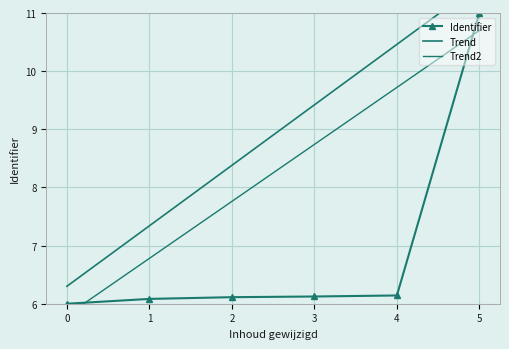

At 2, list the series in order from smallest to largest.

Identifier, Trend2, Trend